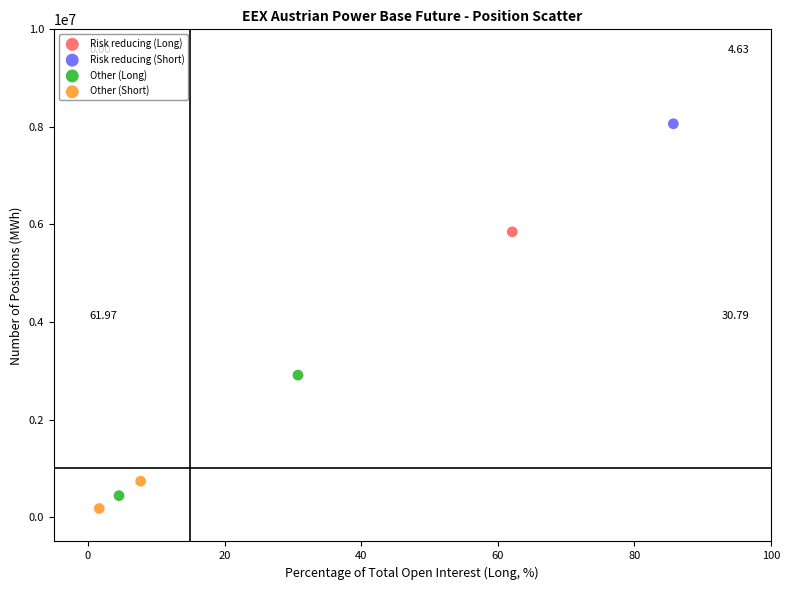

Which series reaches the minimum Y coordinate?

Other (Short)